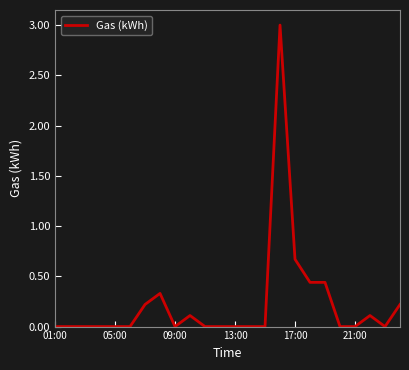

What is the difference between the maximum and minimum values?

3.0